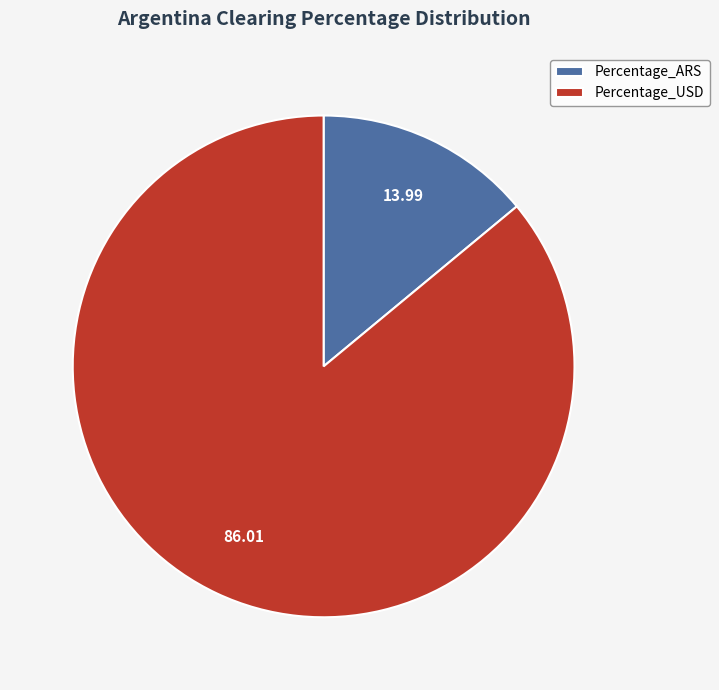

Rank the categories by value from highest to lowest.

Percentage_USD, Percentage_ARS